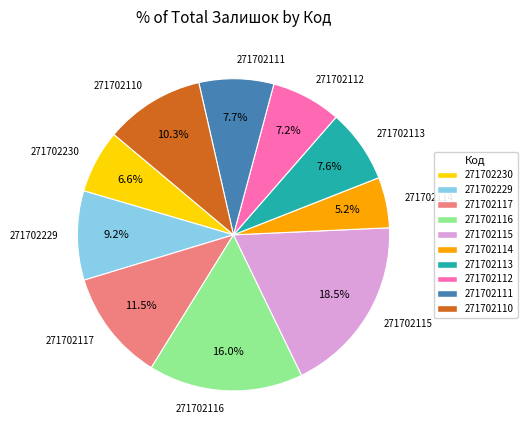

Is the sum of 271702114 and 271702110 greater than half?

No